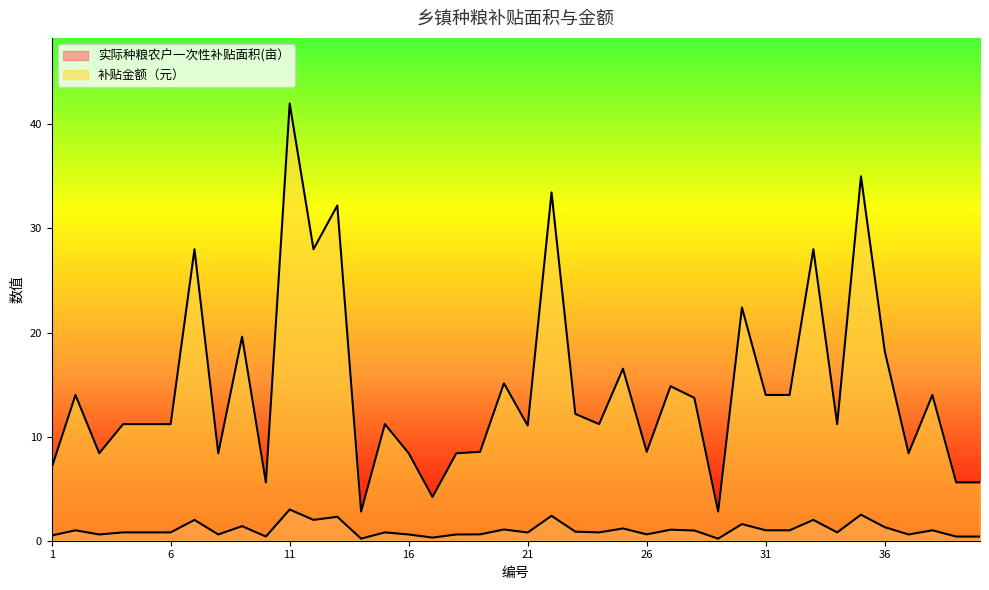

What is the spread (max minus min) of values at 39?

5.2